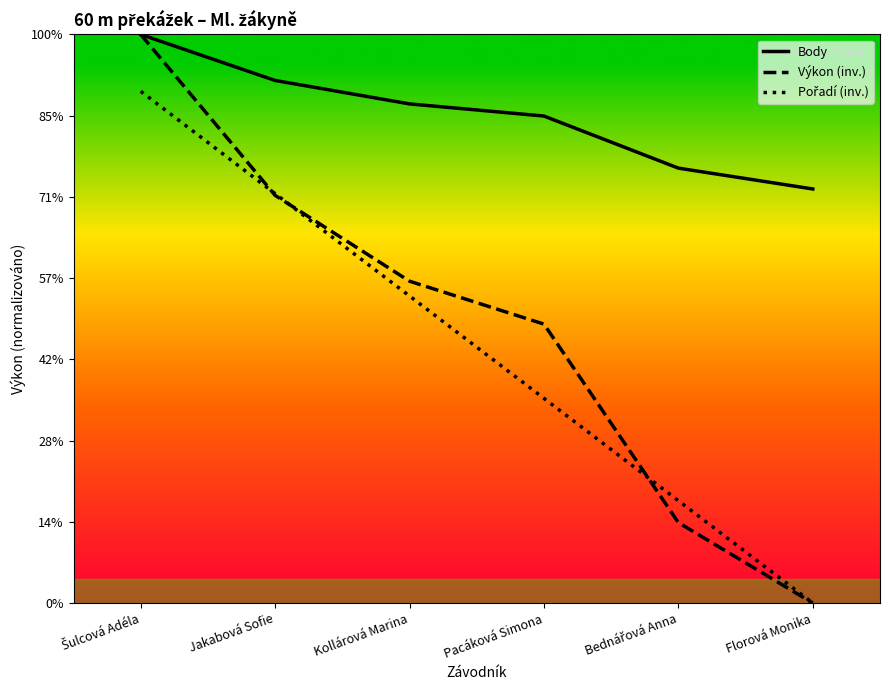

Does the chart have visible grid lines?

No